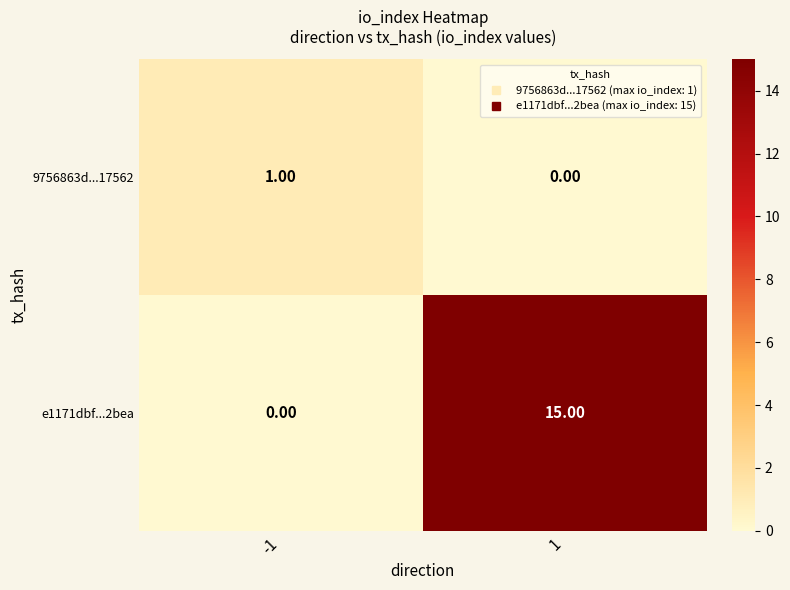

What is the difference between the highest and lowest values at -1?

1